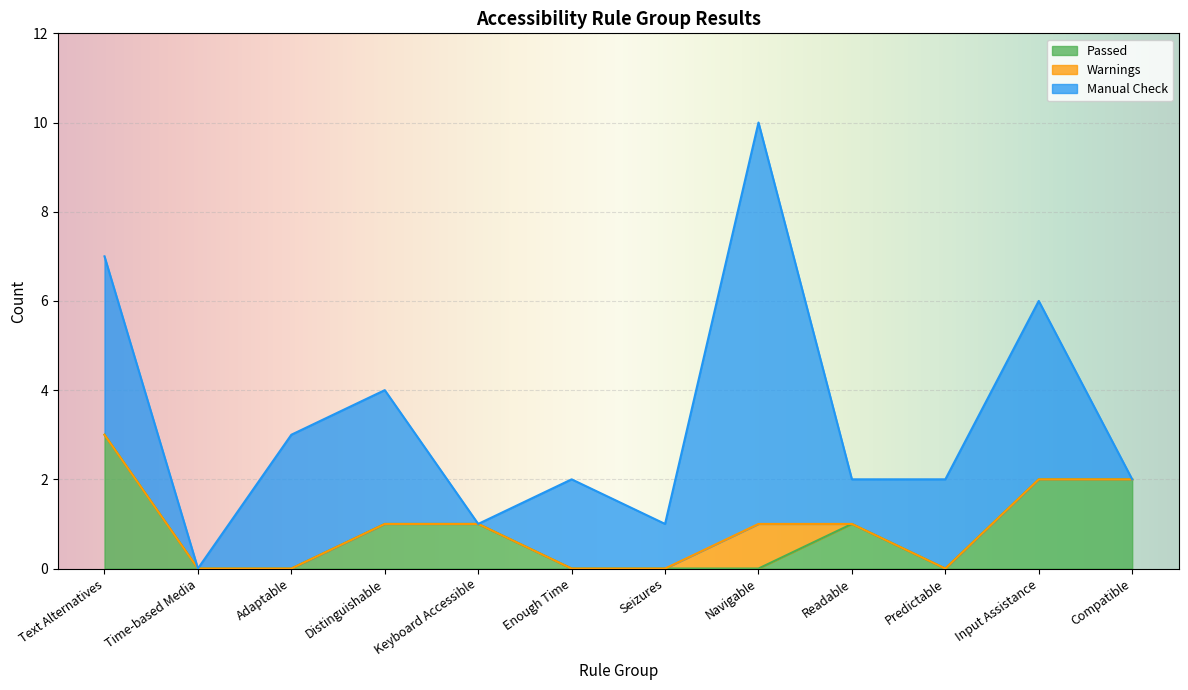

How many times do Passed and Manual Check cross each other?

3